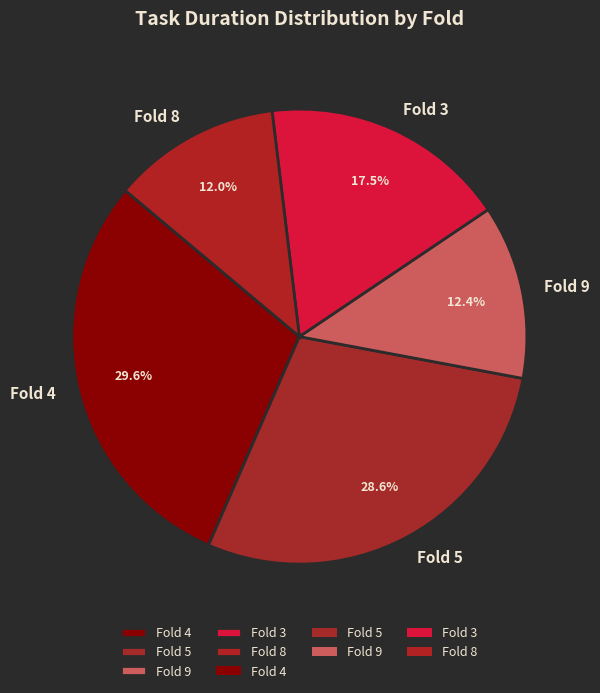

Which slice is the largest?

Fold 4